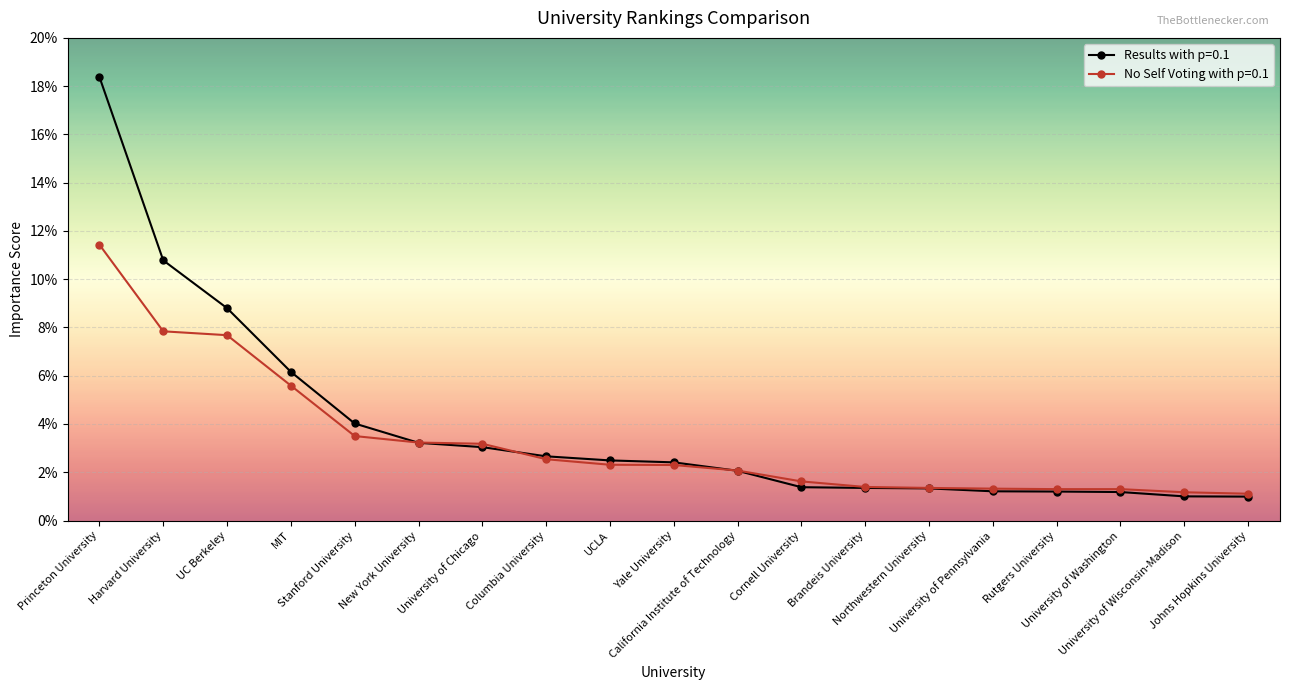

Is this an area chart (filled region under the line)?

No